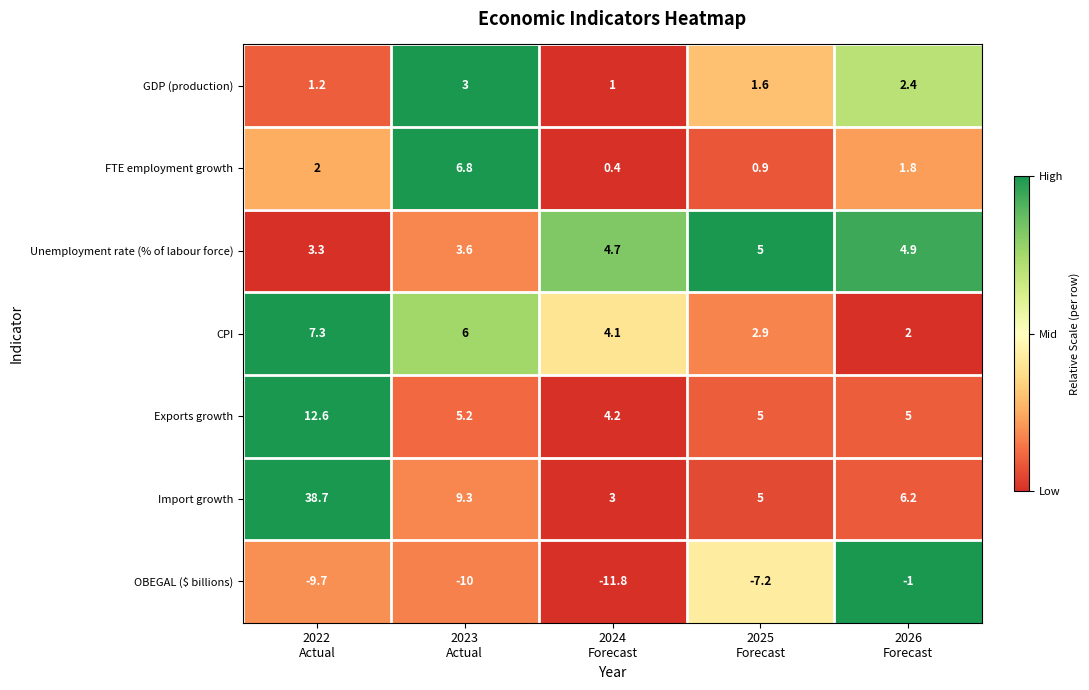

List the series in order of their peak value, lowest first.

OBEGAL ($ billions), GDP (production), Unemployment rate (% of labour force), FTE employment growth, CPI, Exports growth, Import growth